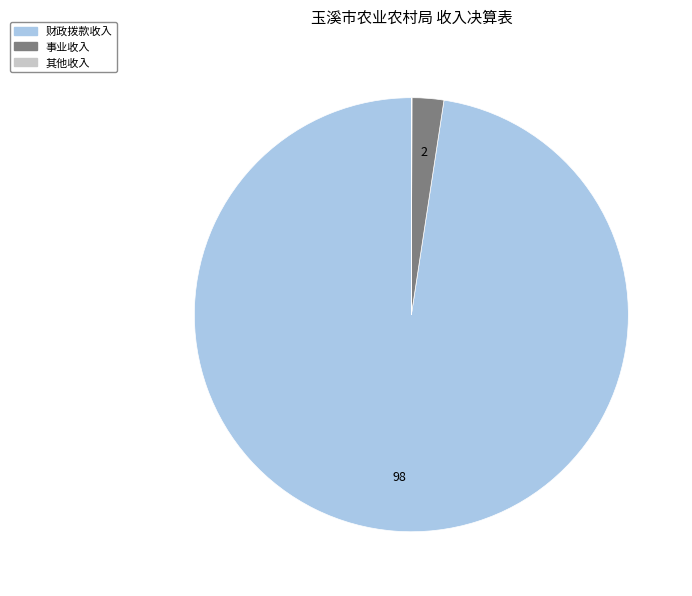

Is there a majority slice in this chart?

Yes